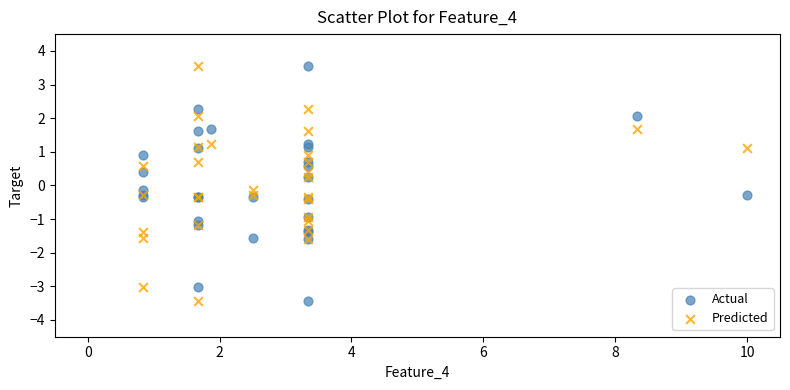

What are all the series names shown in the legend?

Actual, Predicted